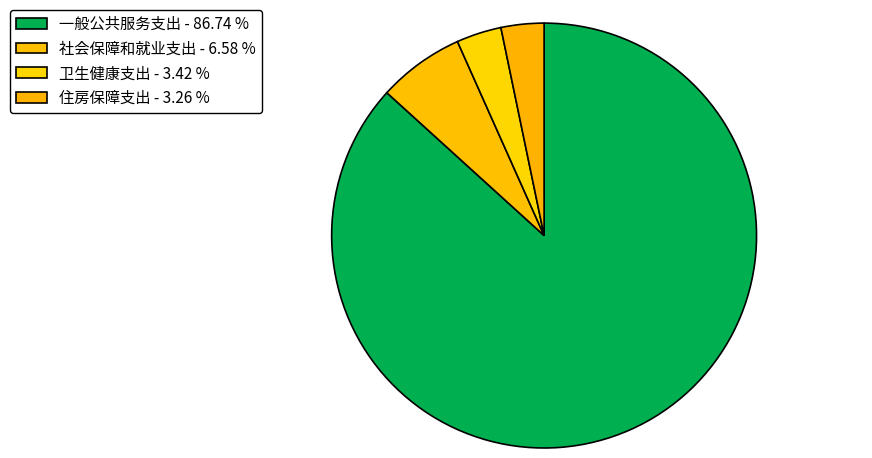

Is it true that 一般公共服务支出 is 87% of the pie?

True